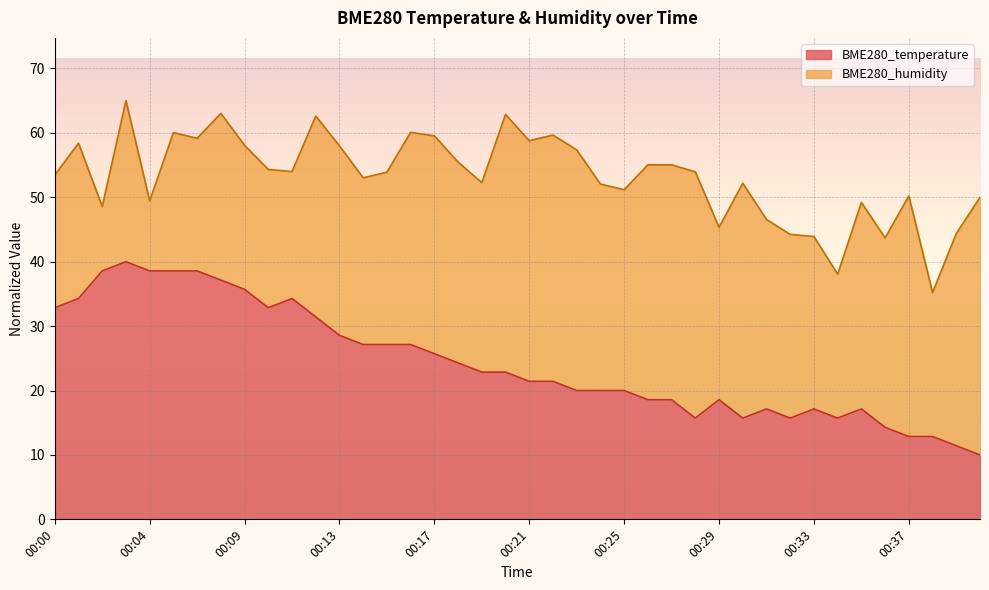

What is the average value?

24.3